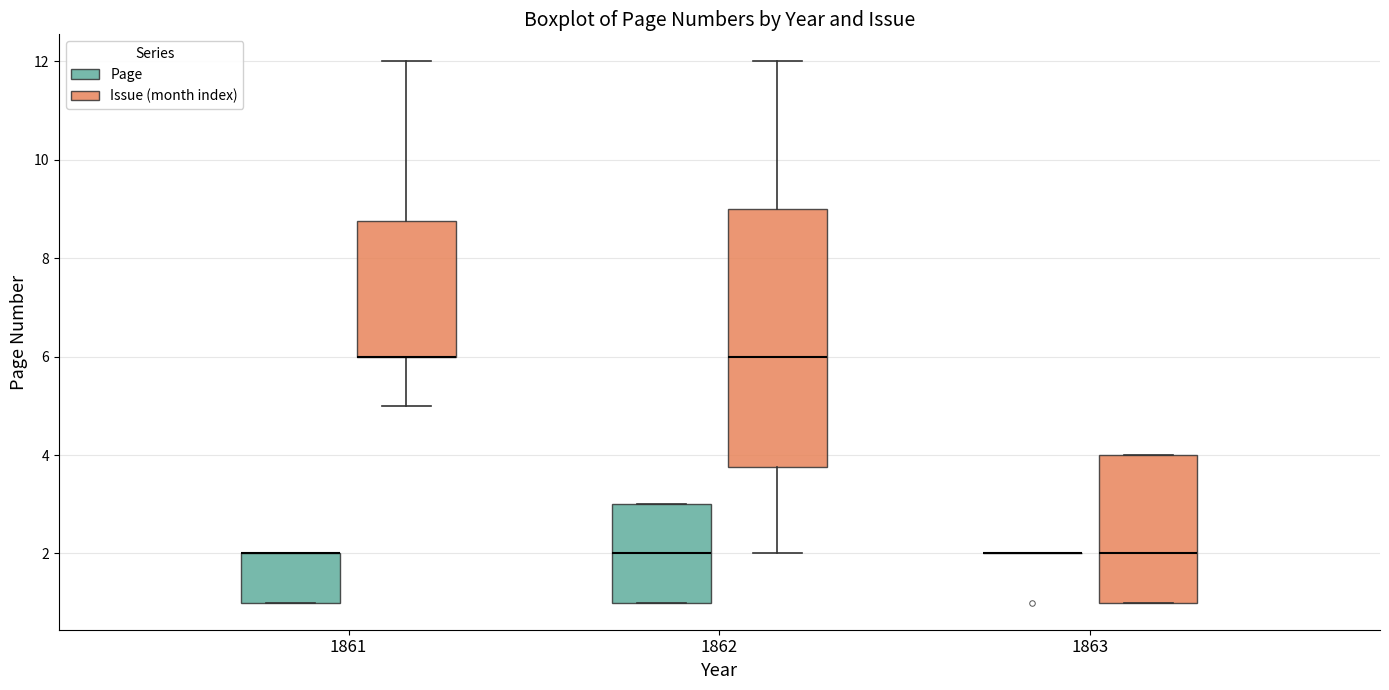

Reading left to right, transcribe this box plot: for each box, give where its median line is, the range the box spans, and where its two whiskers end, as read against the y-axis. The values are not printed on the chart, so give them approximately, as read against the axis.

1861 (Page): median 2.0 (drawn on the box's upper edge), box 1.0 to 2.0, whiskers 1.0 to 2.0
1861 (Issue (month index)): median 6.0 (drawn on the box's lower edge), box 6.0 to 8.8, whiskers 5.0 to 12.0
1862 (Page): median 2.0, box 1.0 to 3.0, whiskers 1.0 to 3.0
1862 (Issue (month index)): median 6.0, box 3.8 to 9.0, whiskers 2.0 to 12.0
1863 (Page): box collapsed to a line at 2.0, whiskers 2.0 to 2.0
1863 (Issue (month index)): median 2.0, box 1.0 to 4.0, whiskers 1.0 to 4.0